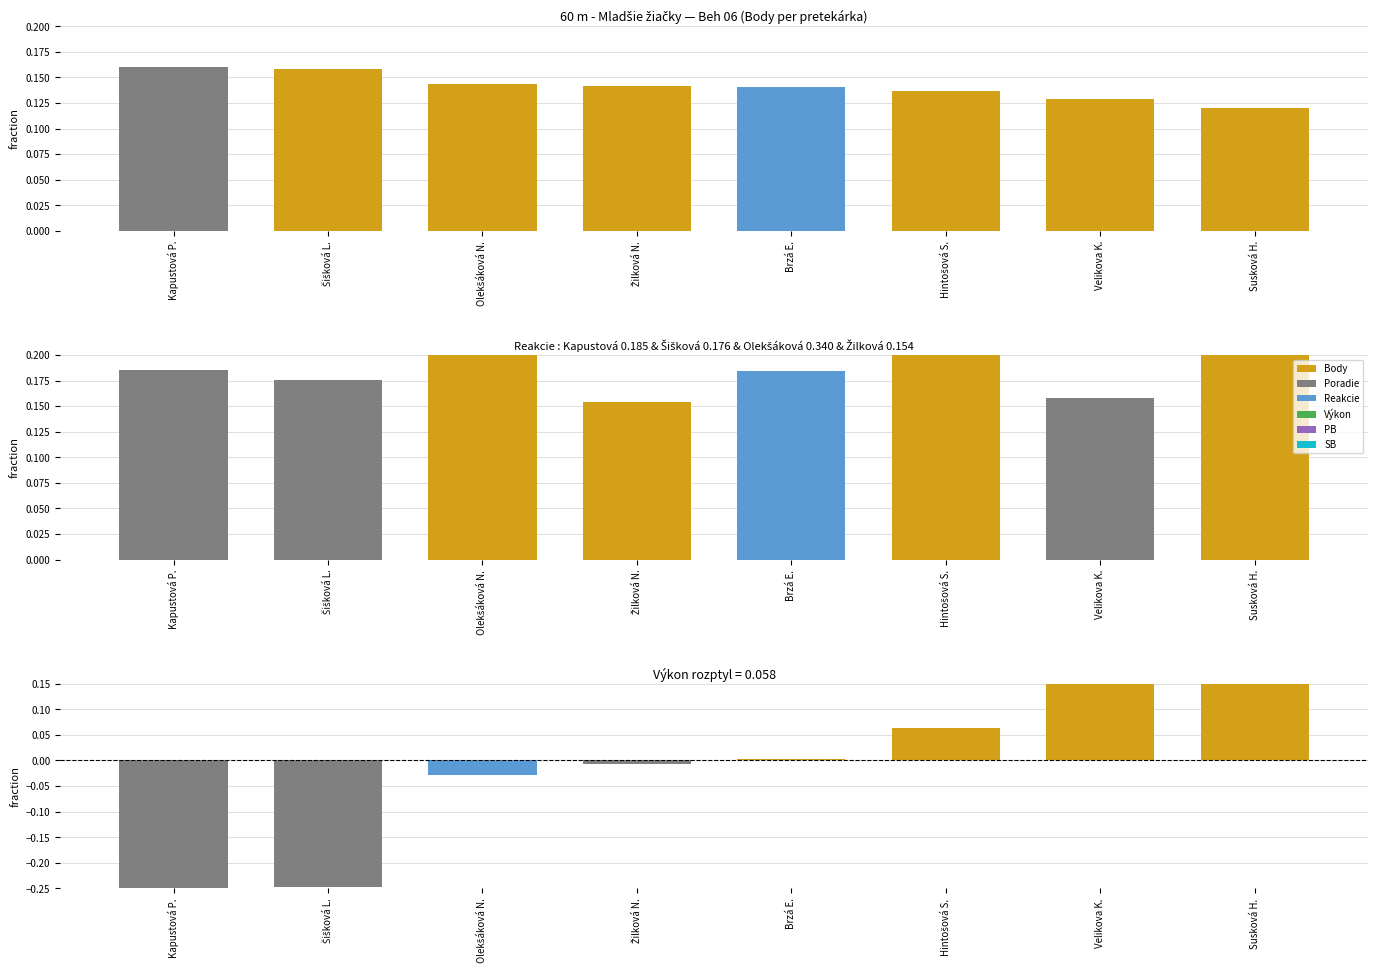

What is the sum of the Výkon - mean values at Žilková N. and Susková H.?

0.3